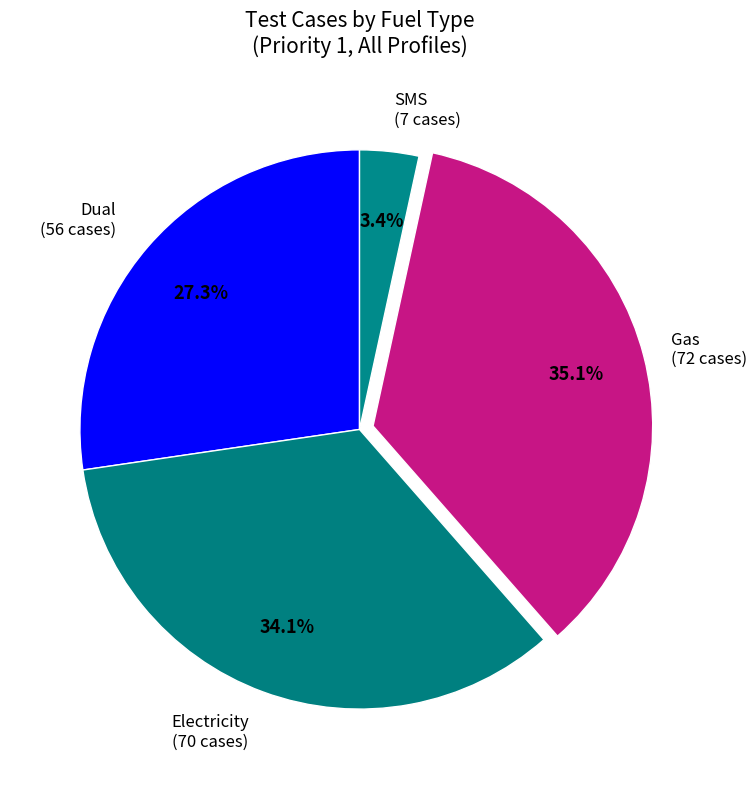

Rank the categories by value from highest to lowest.

Gas, Electricity, Dual, SMS